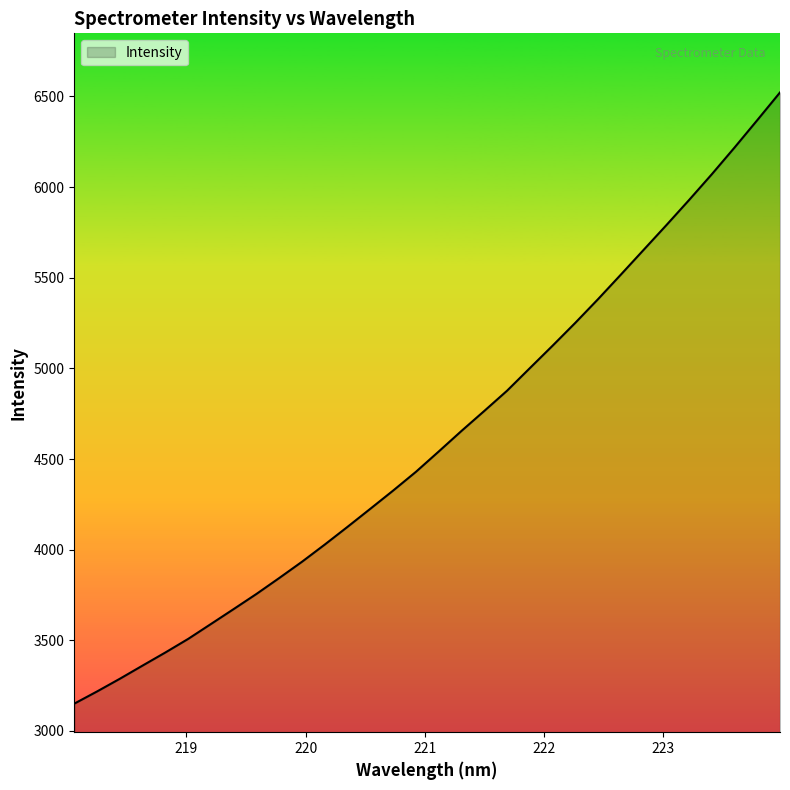

What is the smallest value displayed?

3150.9